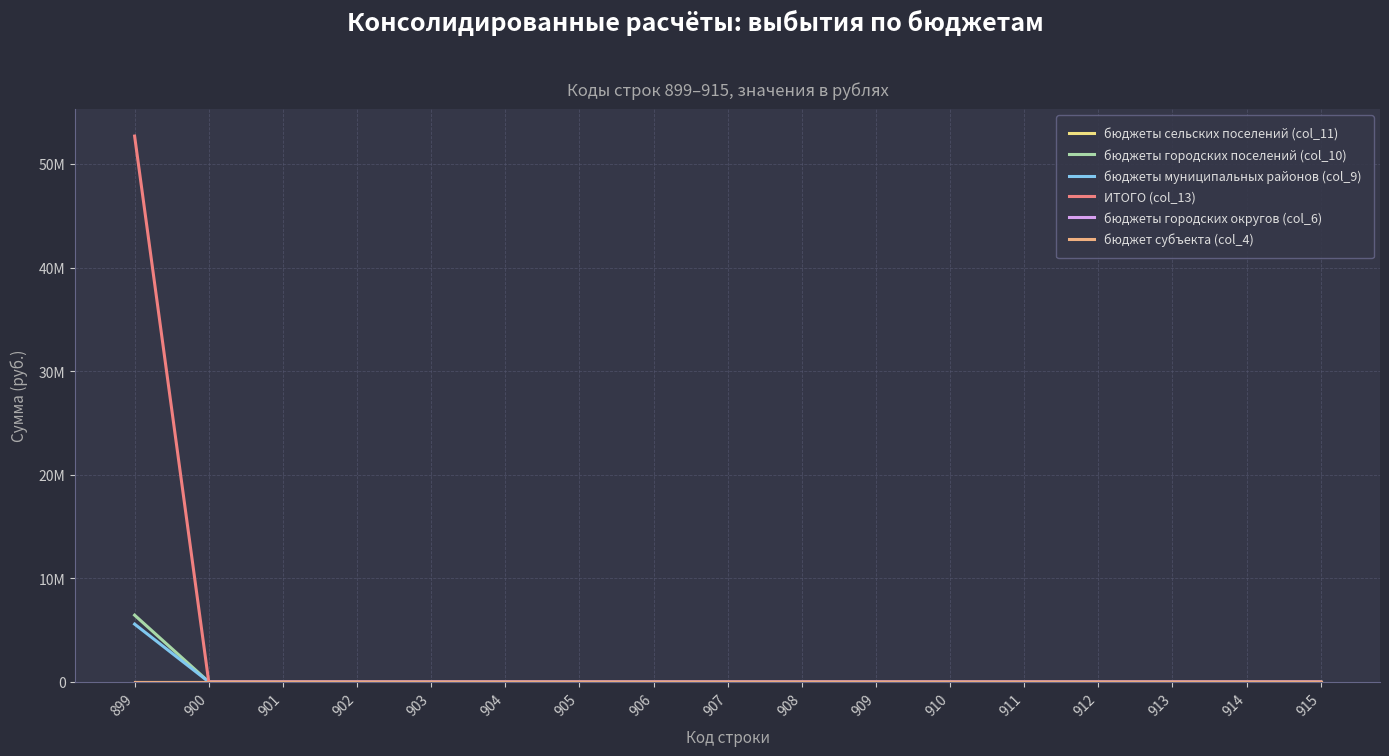

List the labels in order of ИТОГО (col_13) value, largest first.

899, 900, 901, 902, 903, 904, 905, 906, 907, 908, 909, 910, 911, 912, 913, 914, 915